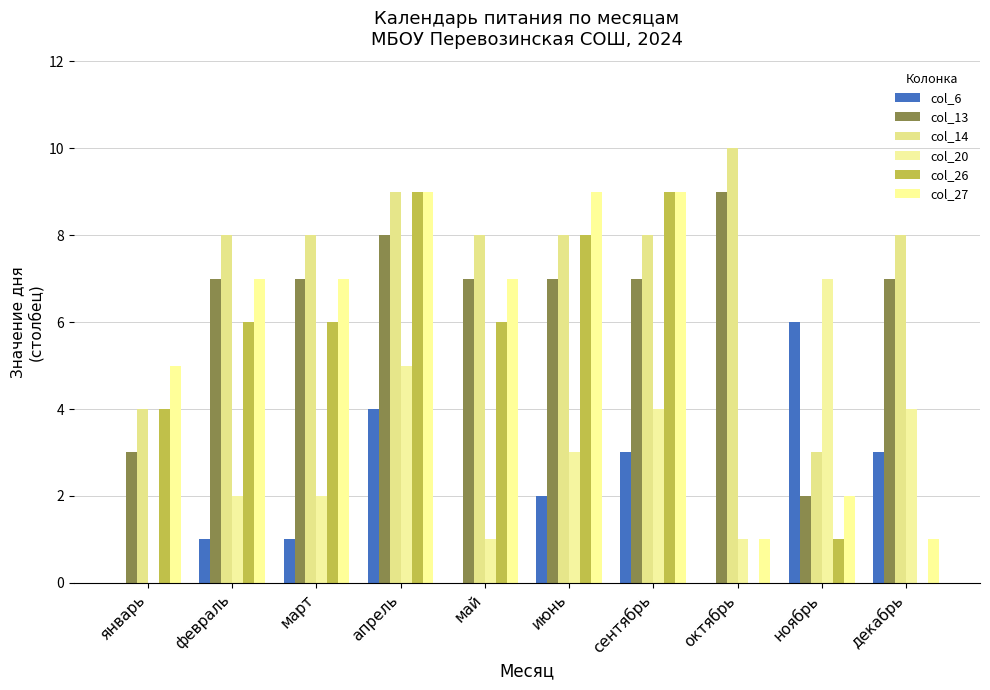

Count the number of categories in the chart.

10